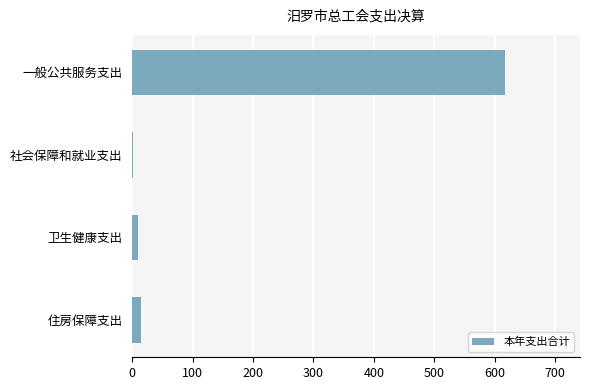

Between 社会保障和就业支出 and 一般公共服务支出, which is larger?

一般公共服务支出